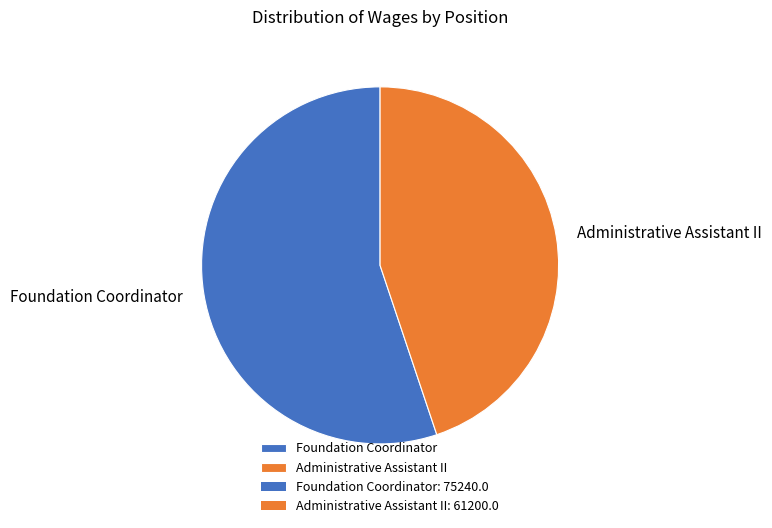

Is the sum of Administrative Assistant II and Foundation Coordinator greater than half?

Yes